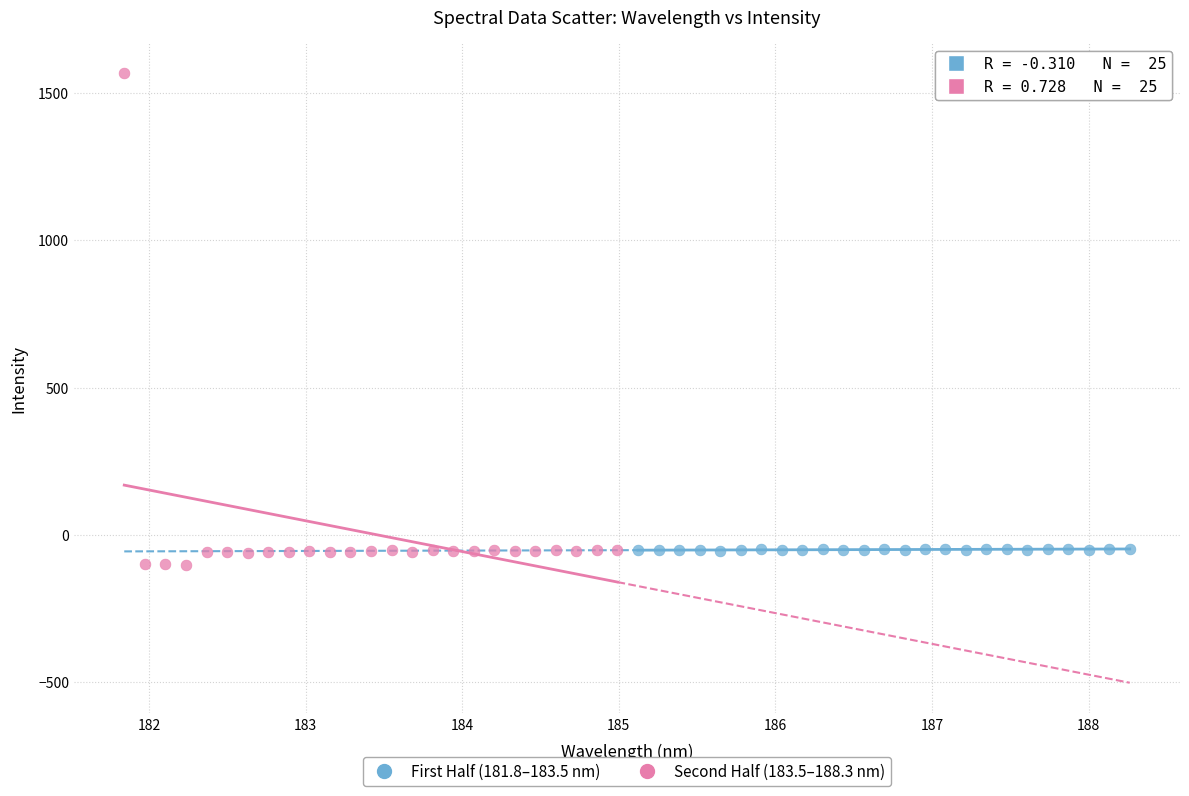

Which series contains the lowest Y value?

First Half (181.8–183.5 nm)